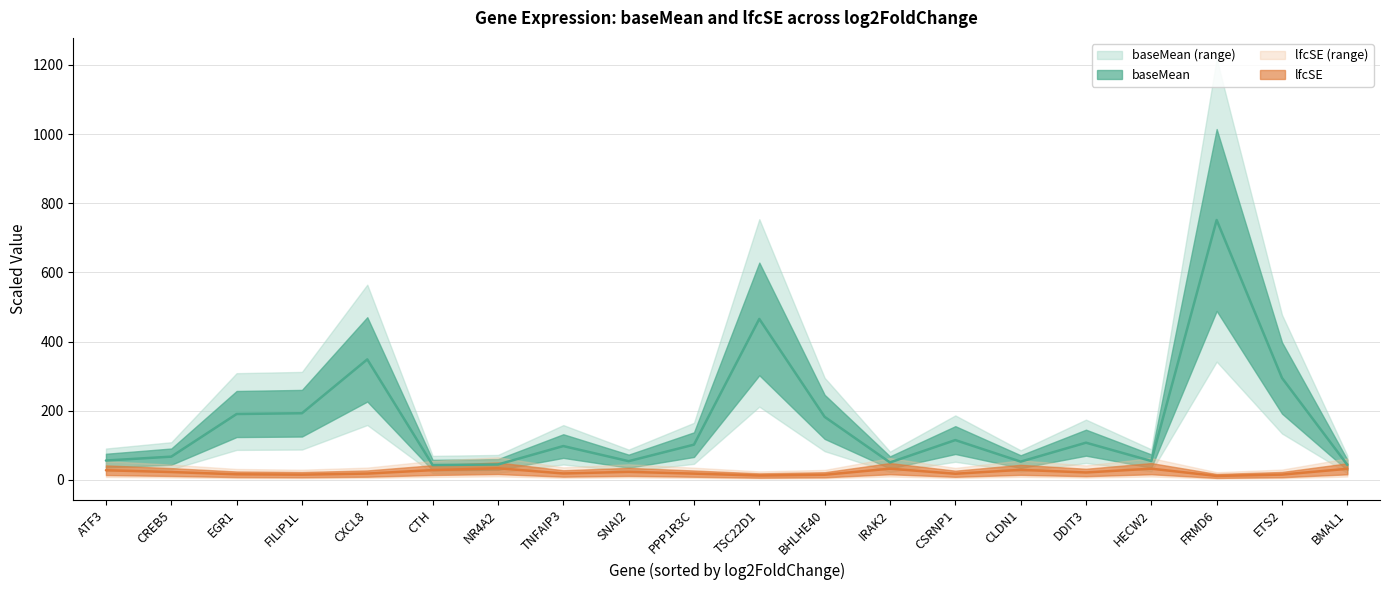

Rank the categories by baseMean value from lowest to highest.

CTH, BMAL1, NR4A2, IRAK2, CLDN1, SNAI2, HECW2, ATF3, CREB5, TNFAIP3, PPP1R3C, DDIT3, CSRNP1, BHLHE40, EGR1, FILIP1L, ETS2, CXCL8, TSC22D1, FRMD6